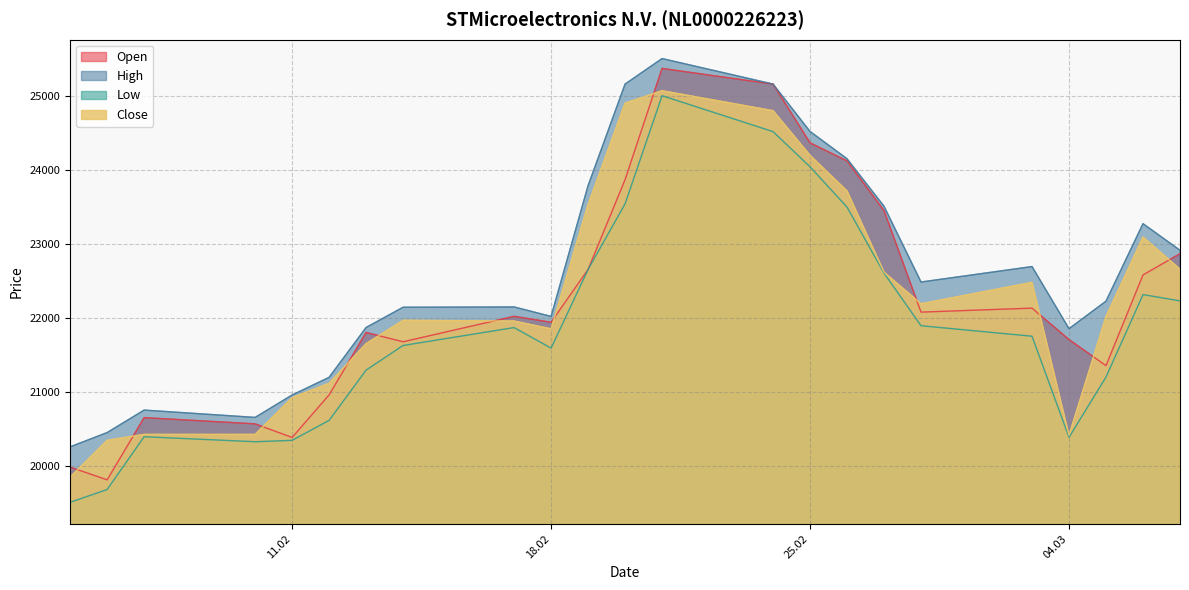

Is it true that Close equals 20410 at 04.03?

True